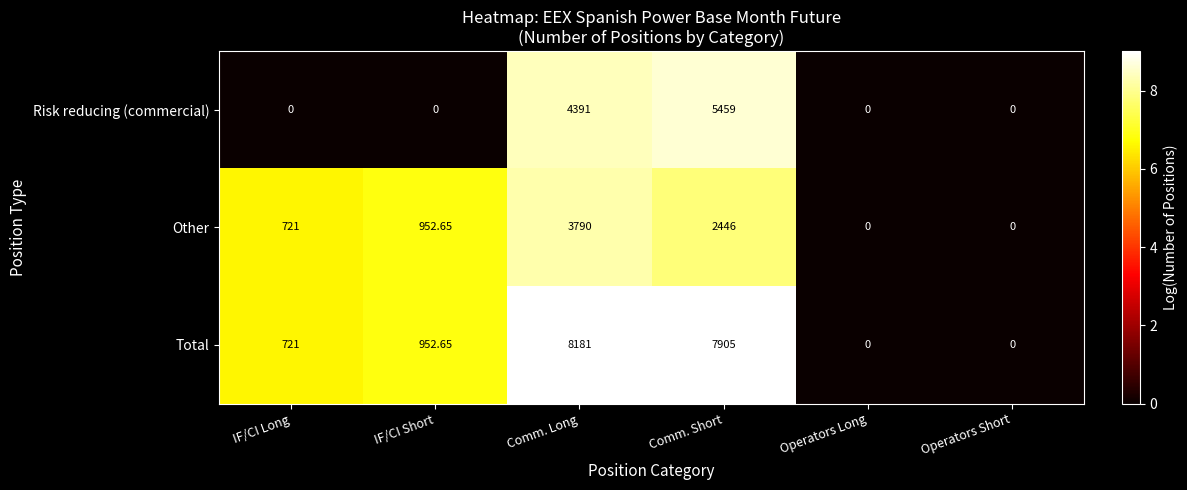

At which category is the sum across all series the highest?

Comm. Long